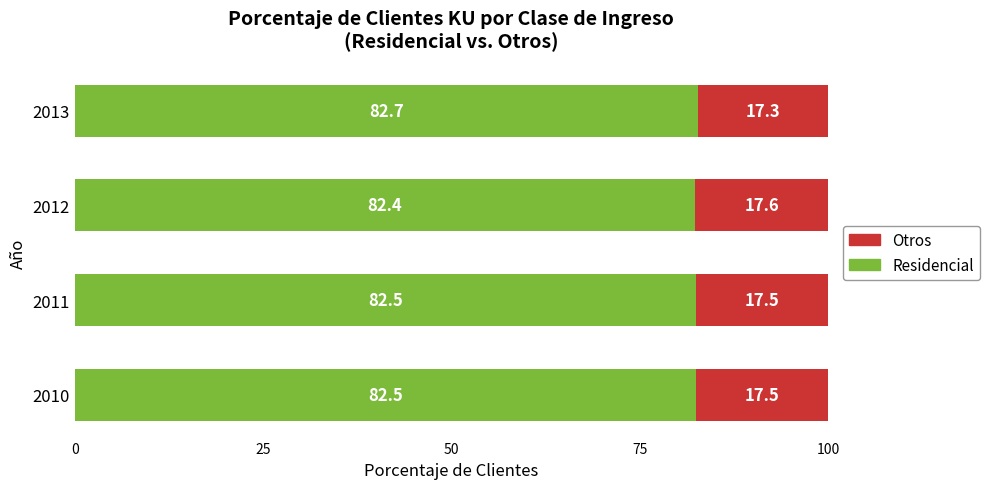

What is the total value across all series at 2011?

100.0